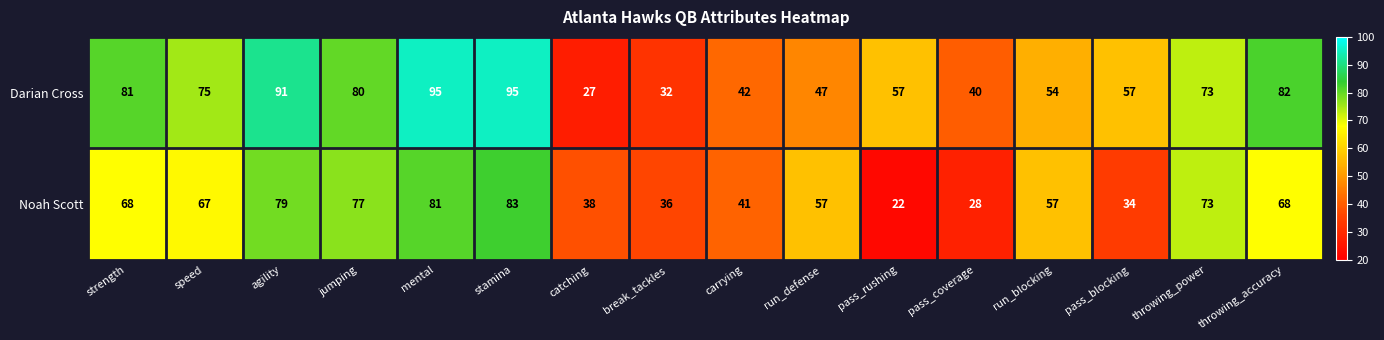

The value of Darian Cross at mental is 95. True or false?

True